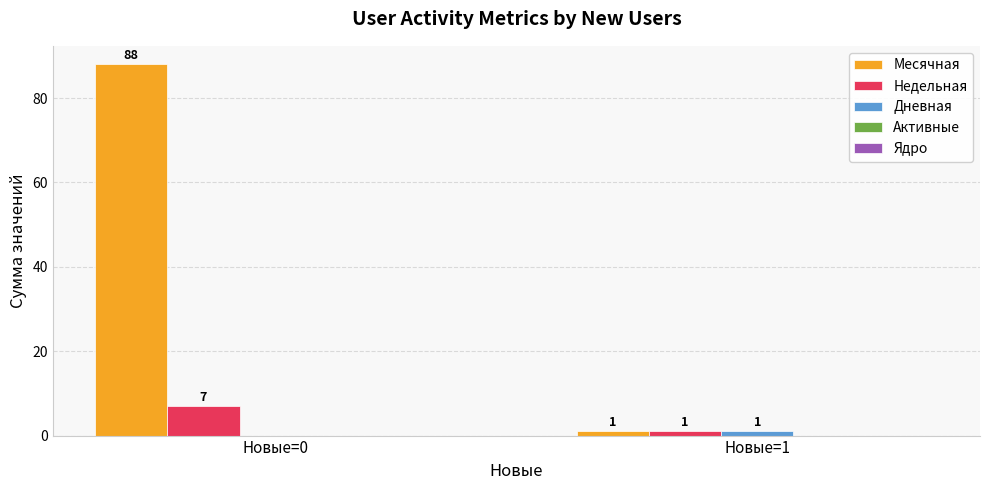

The Месячная series shows 1 at Новые=1. True or false?

True